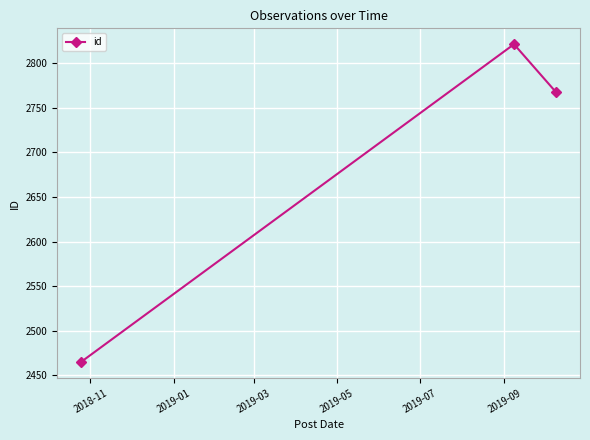

Does the chart display data point markers on the line(s)?

Yes